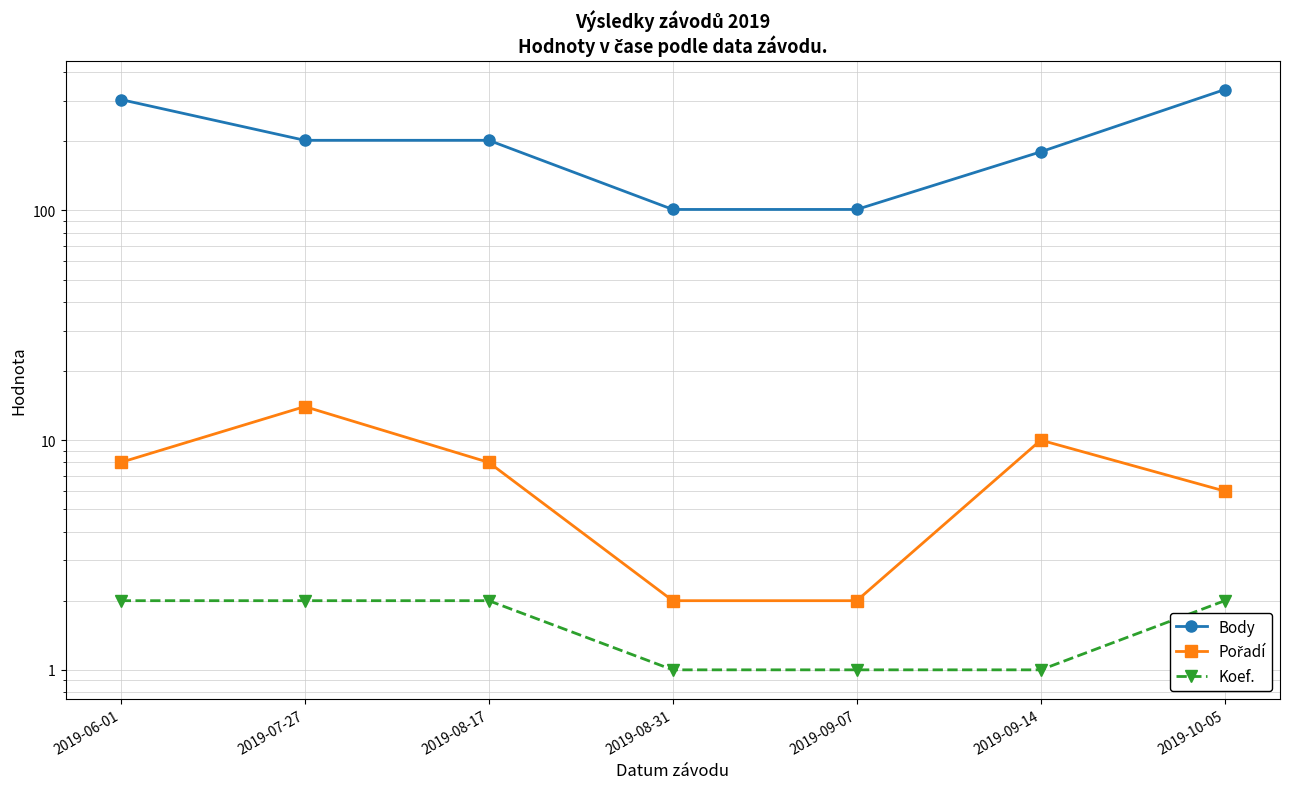

Which series has the widest spread of values?

Body